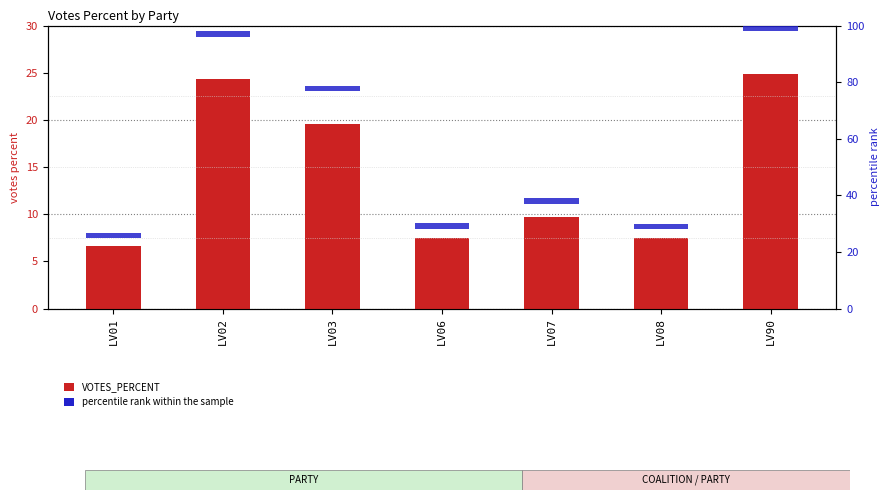

Reading left to right, what are all the values shown in this chart?

VOTES_PERCENT: 6.7	24.3	19.6	7.5	9.7	7.5	24.9
percentile rank within the sample: 2.0	2.0	2.0	2.0	2.0	2.0	2.0